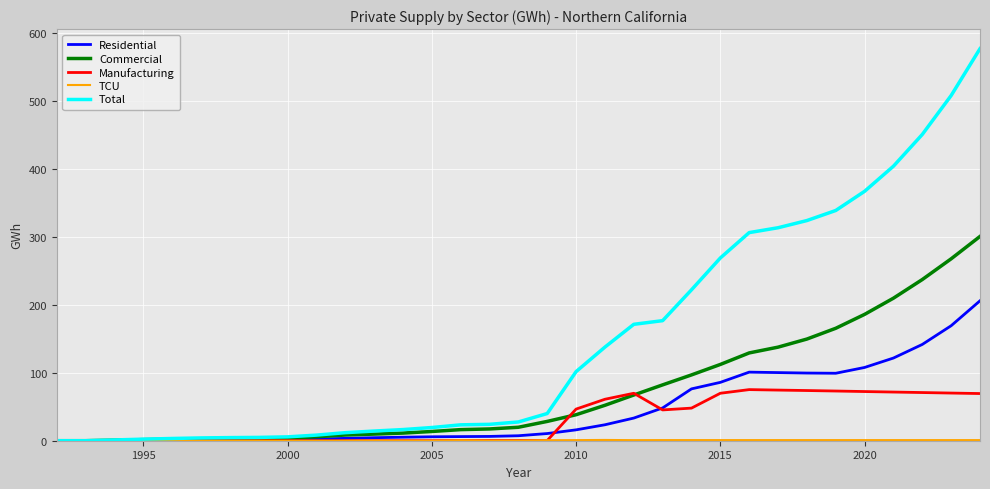

What is the greatest value displayed?

577.1